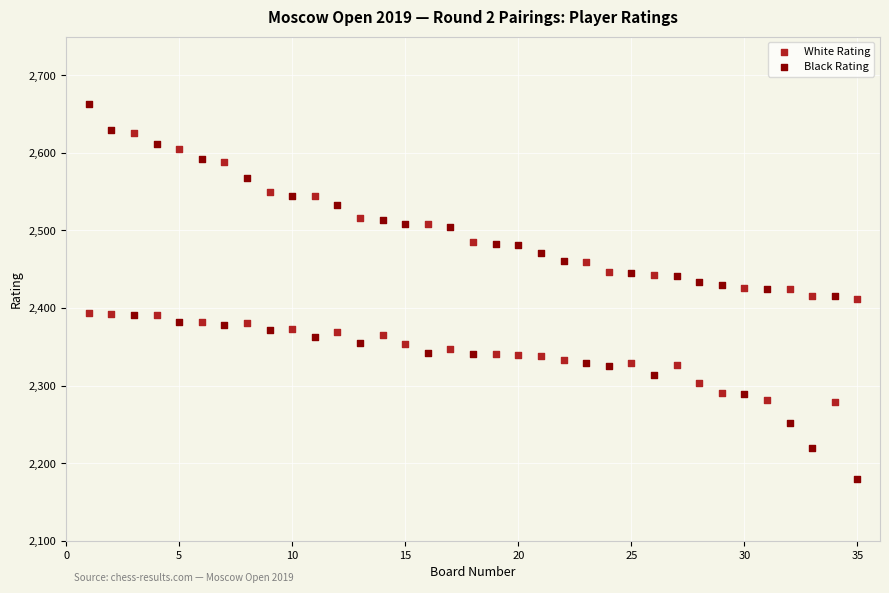

Which series contains the lowest Y value?

Black Rating